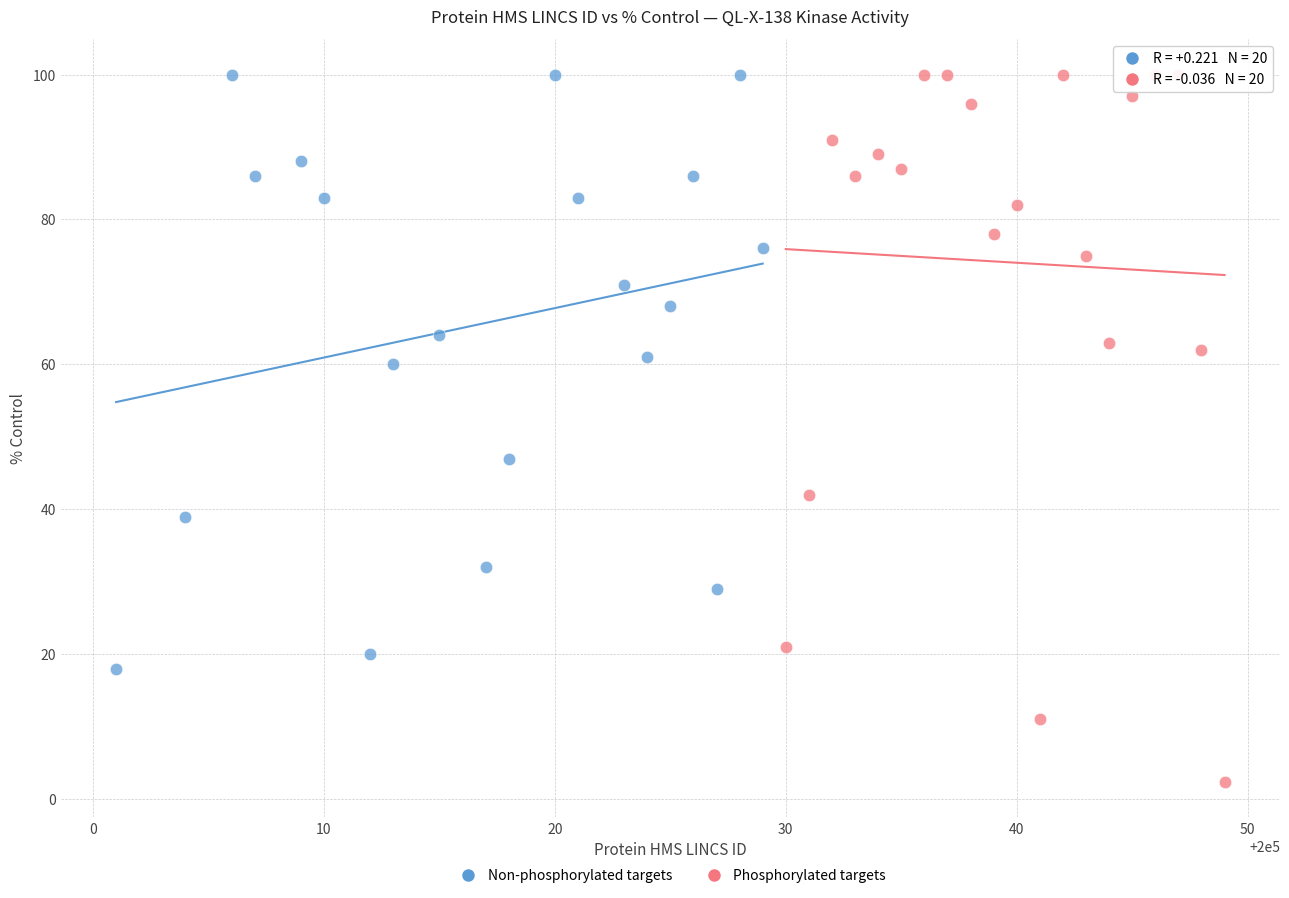

Which series contains the lowest Y value?

Phosphorylated targets